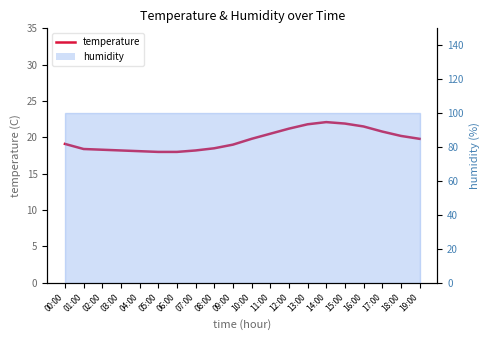

List the labels in order of value, largest first.

14:00, 15:00, 13:00, 16:00, 12:00, 17:00, 11:00, 18:00, 10:00, 19:00, 00:00, 09:00, 08:00, 01:00, 02:00, 03:00, 07:00, 04:00, 05:00, 06:00